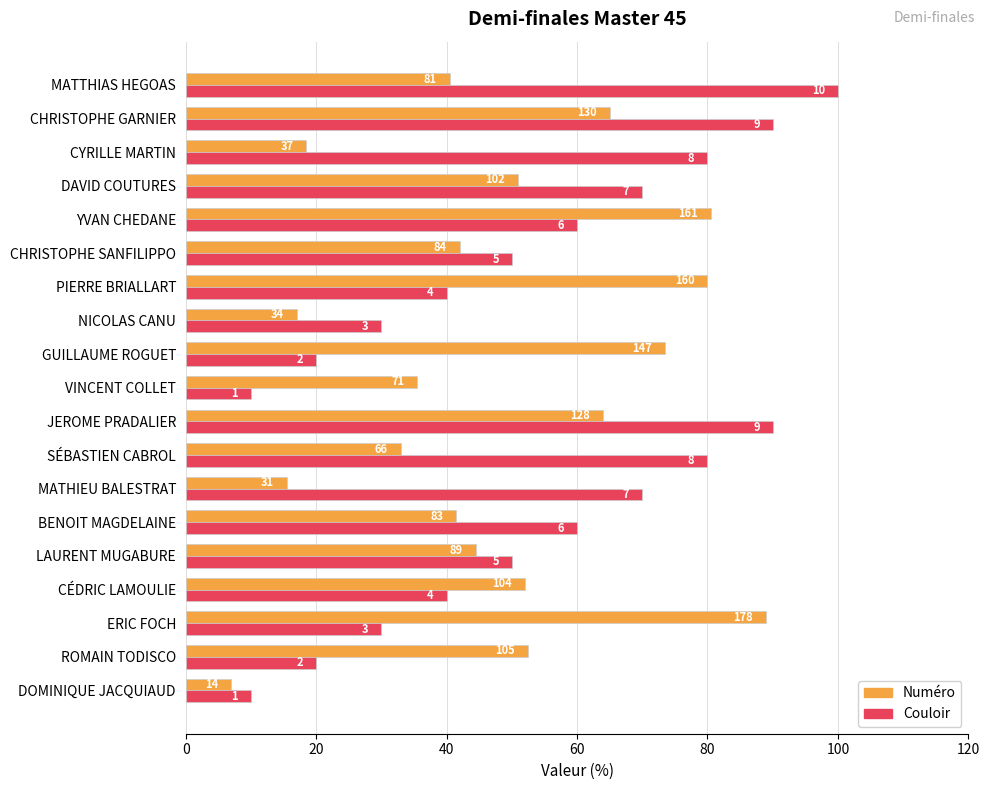

What are all the series names shown in the legend?

Numéro, Couloir